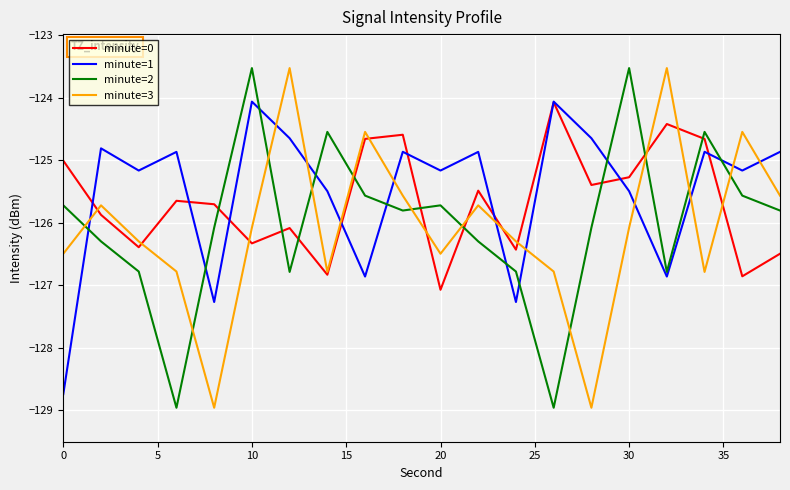

Which series ends up on top after the final intersection of minute=3 and minute=1?

minute=1